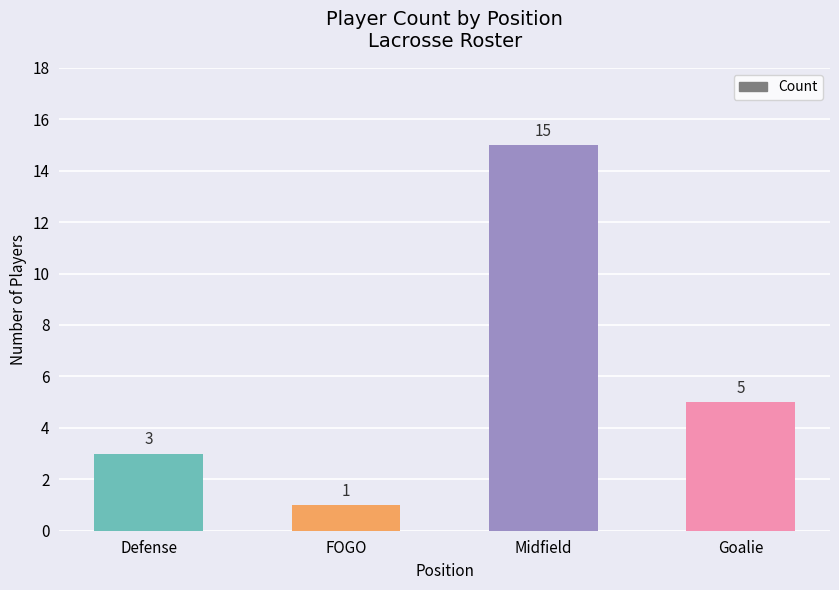

Which has a higher value, FOGO or Midfield?

Midfield